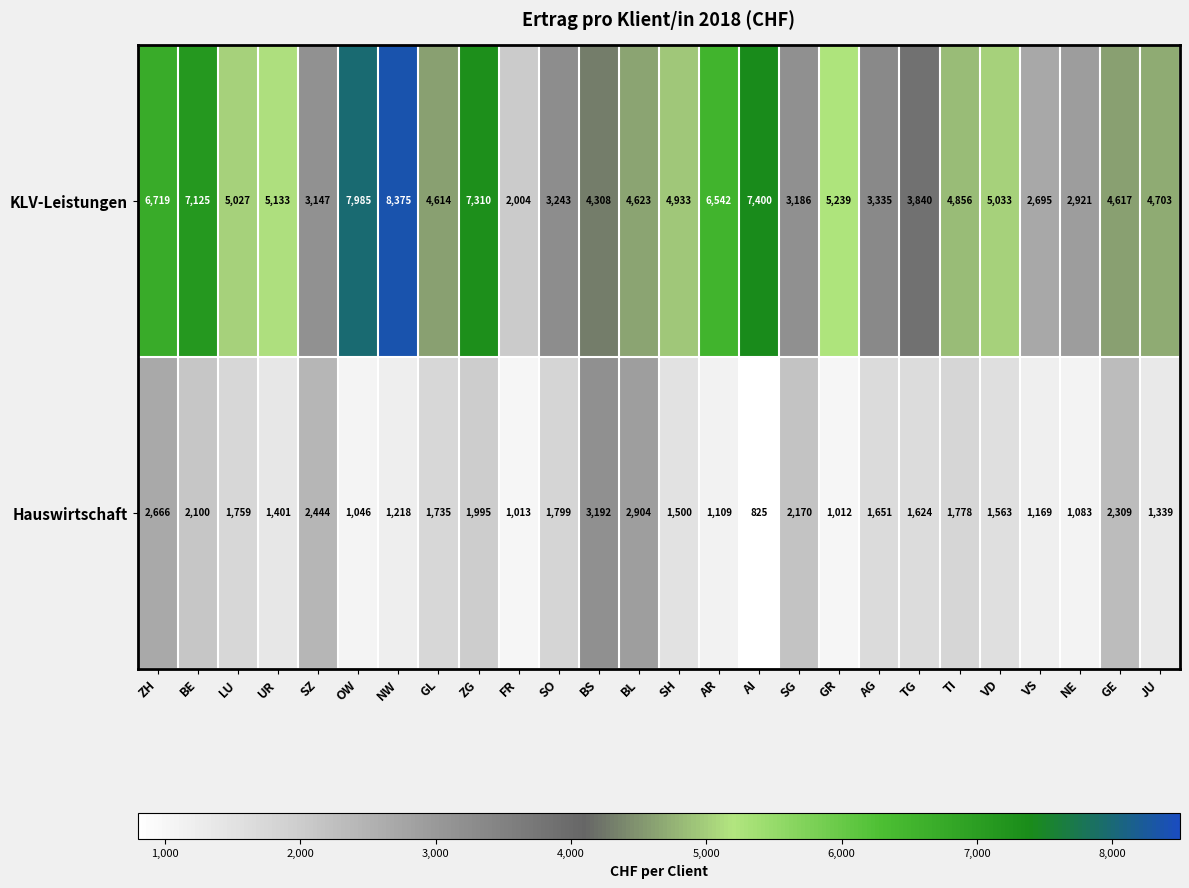

What is the difference between the Hauswirtschaft values at AR and SH?

391